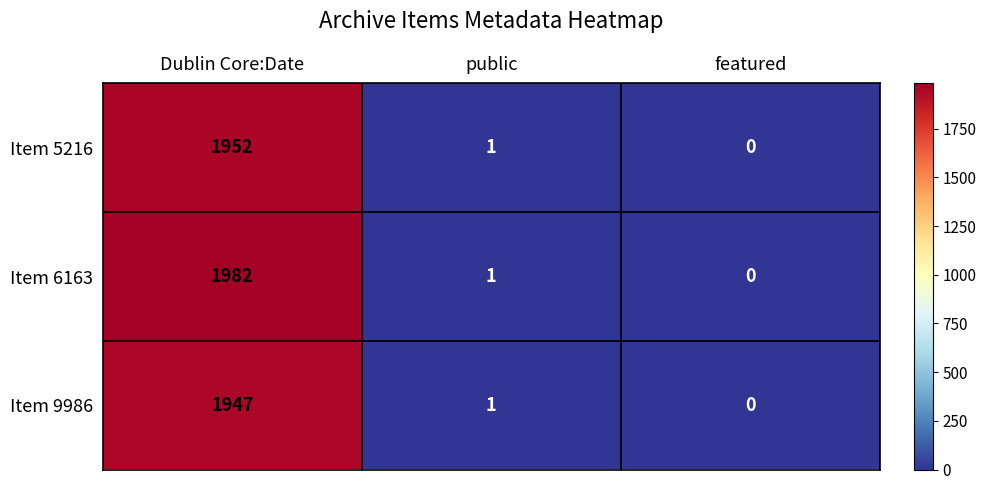

What is the total value across all series at Dublin Core:Date?

5881